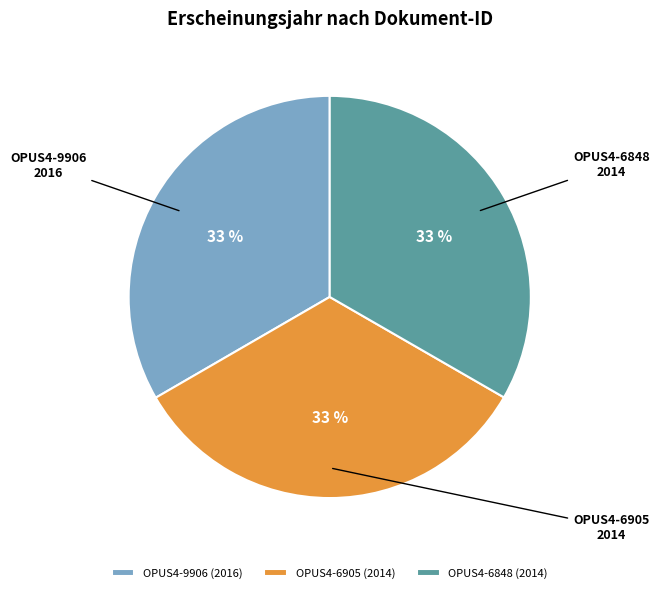

Is there any slice that represents more than half of the pie?

No